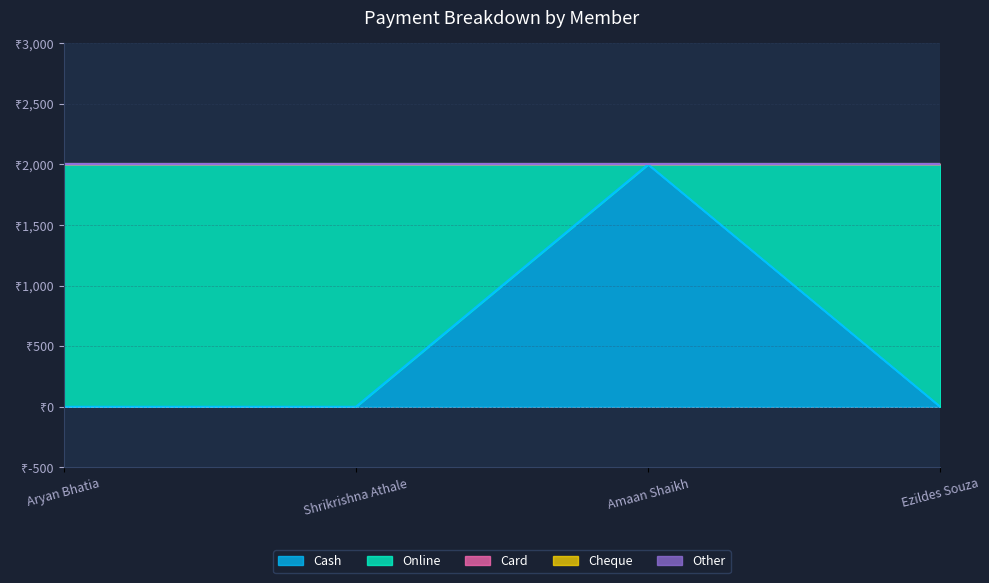

At which label is Cash closest to 1000?

Aryan Bhatia